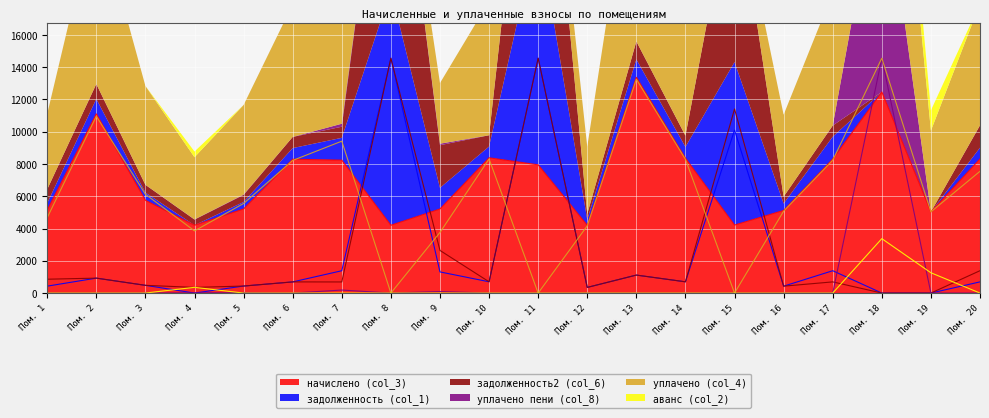

What is the difference between the maximum and minimum values in the аванс (col_2) series?

3372.1